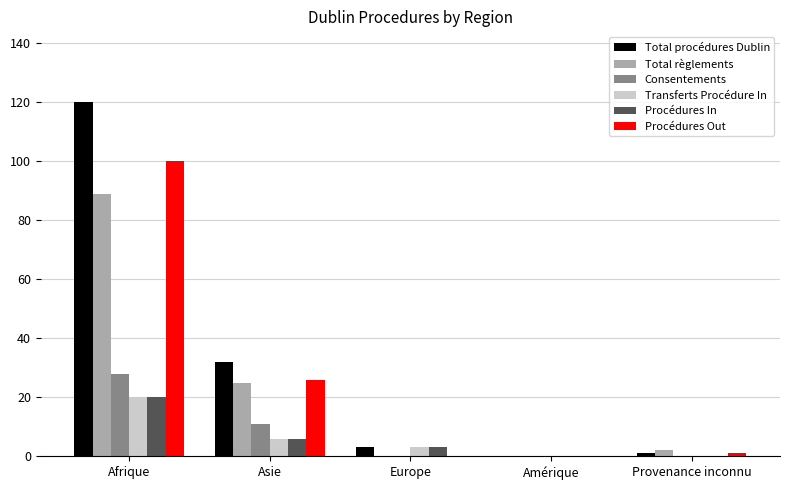

What is the sum of the Transferts Procédure In values at Europe and Provenance inconnu?

3